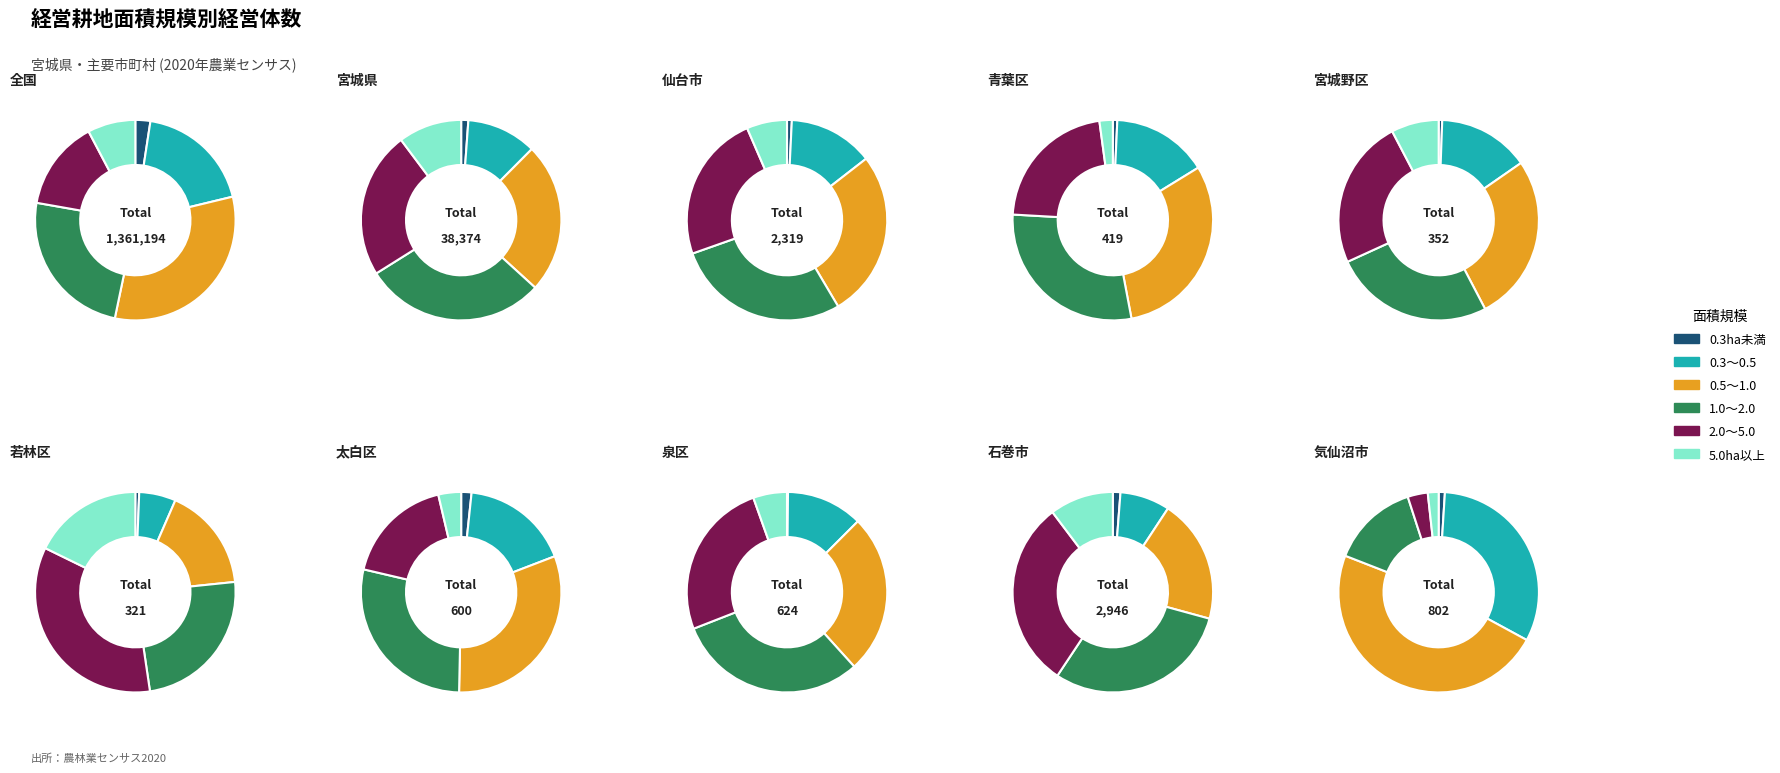

Which series has the widest spread of values?

0.5～1.0